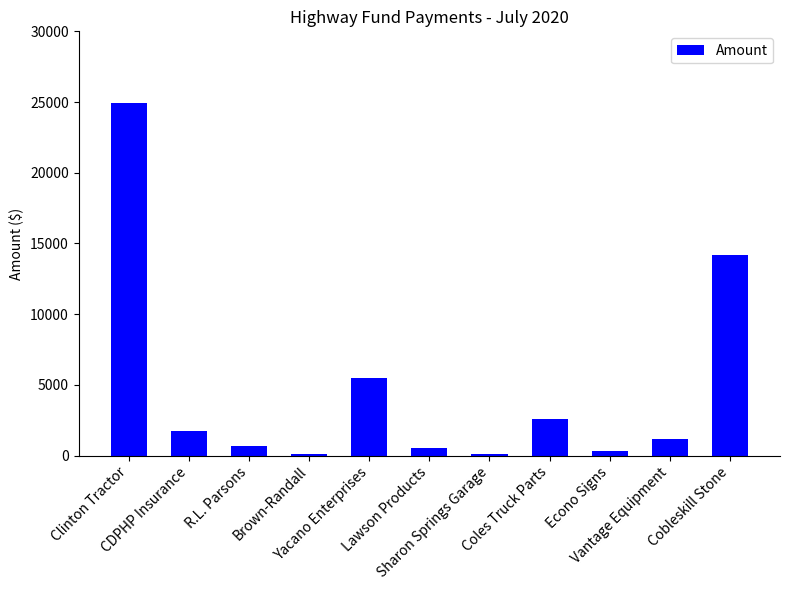

What is the label of the 1st bar from the left?

Clinton Tractor